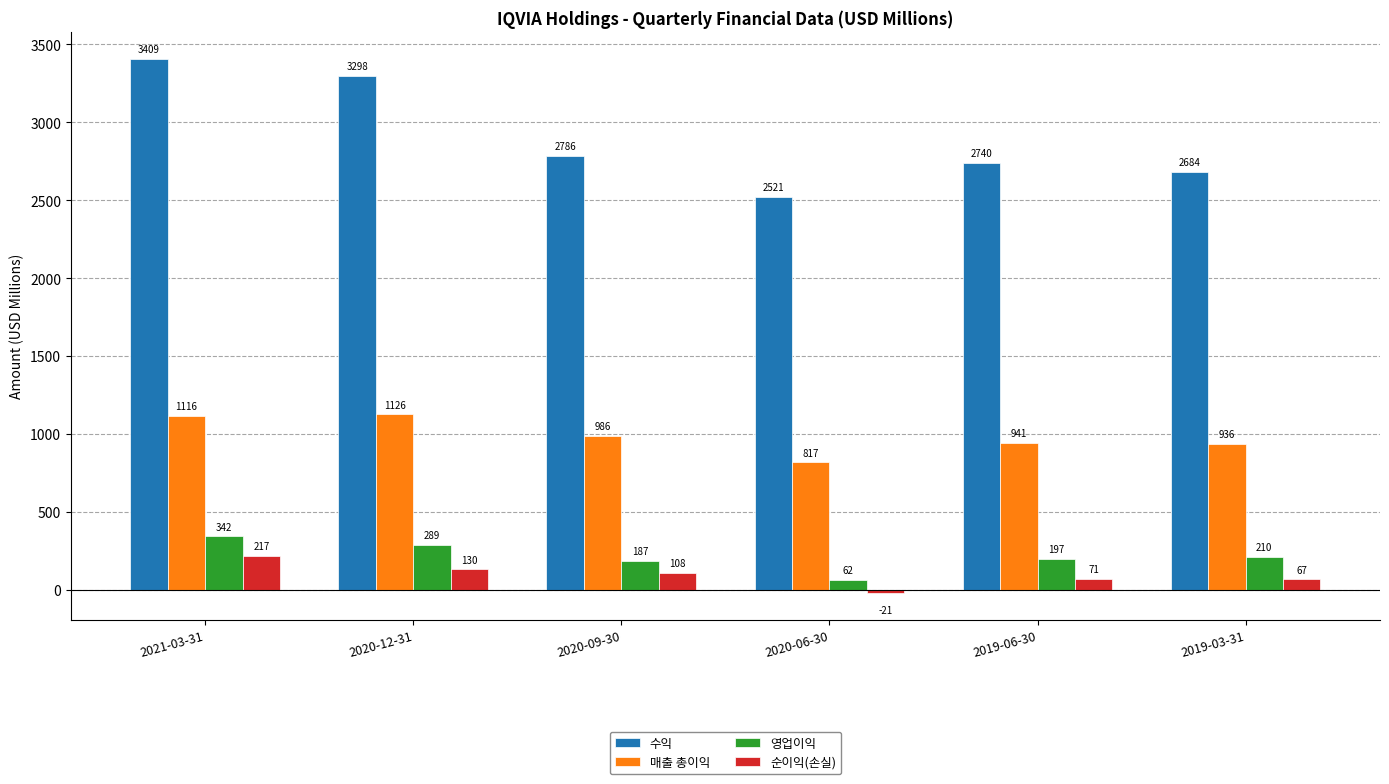

At which category does the chart reach its peak across all series?

2021-03-31